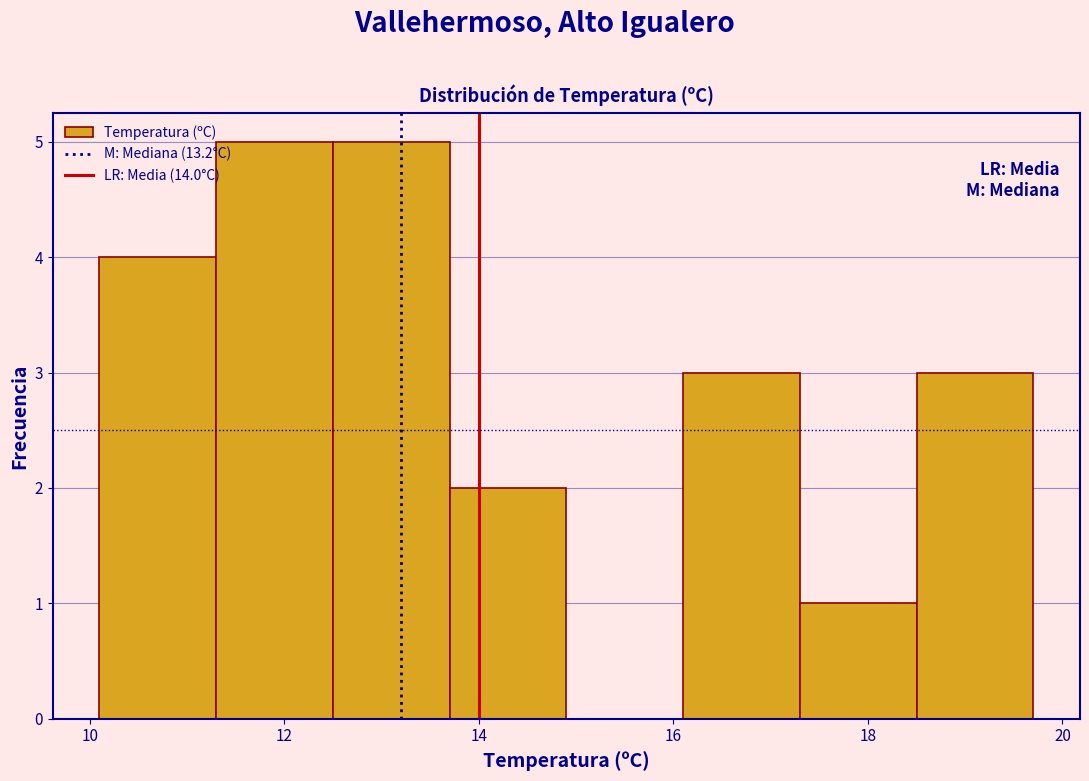

Reading left to right, transcribe this chart: for each bar, give the range it covers on the x-axis and its height. Neither the bar edges nor the heights are printed on the chart, so give them approximately, as read against the axes.

10.1 to 11.3: 4
11.3 to 12.5: 5
12.5 to 13.7: 5
13.7 to 14.9: 2
14.9 to 16.1: 0
16.1 to 17.3: 3
17.3 to 18.5: 1
18.5 to 19.7: 3